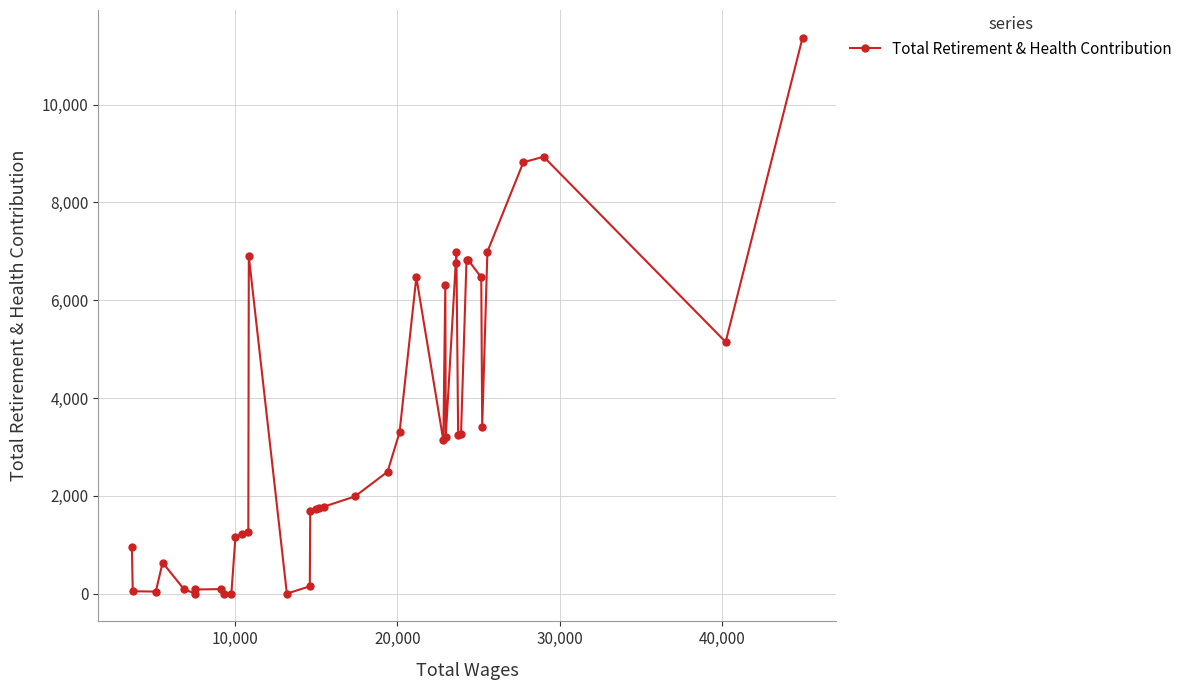

True or false: the data has more than 1 interior local peaks.

True